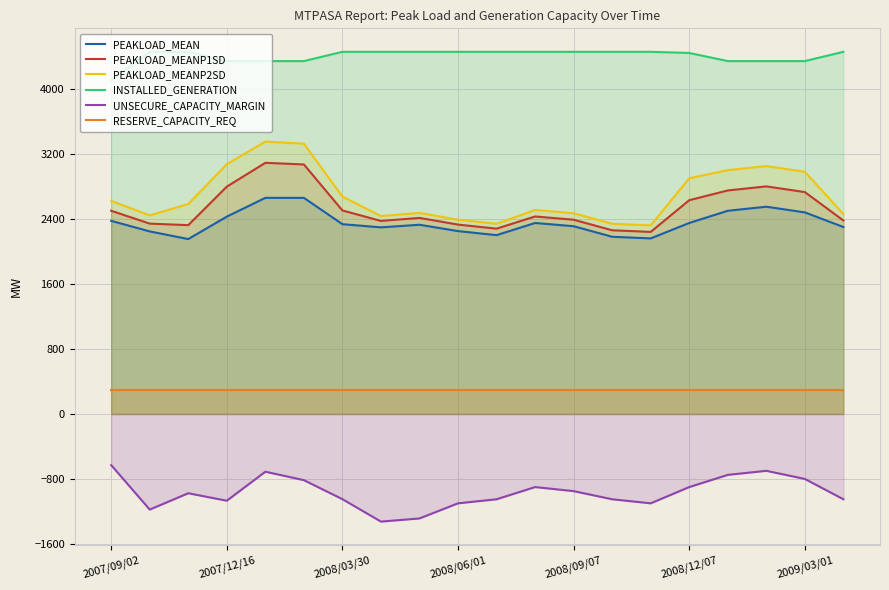

Which series has the widest spread of values?

PEAKLOAD_MEANP2SD